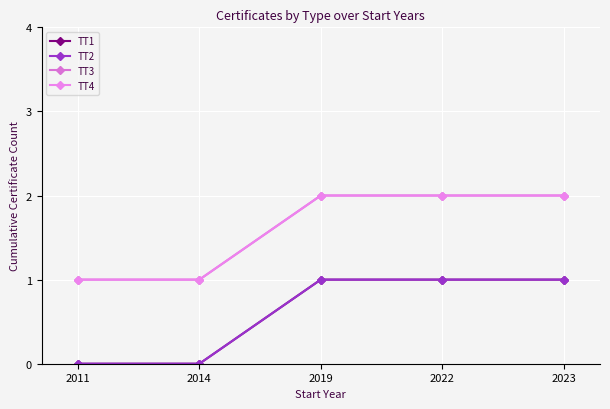

What is the value of the TT3 point at the 2nd from the left?

1